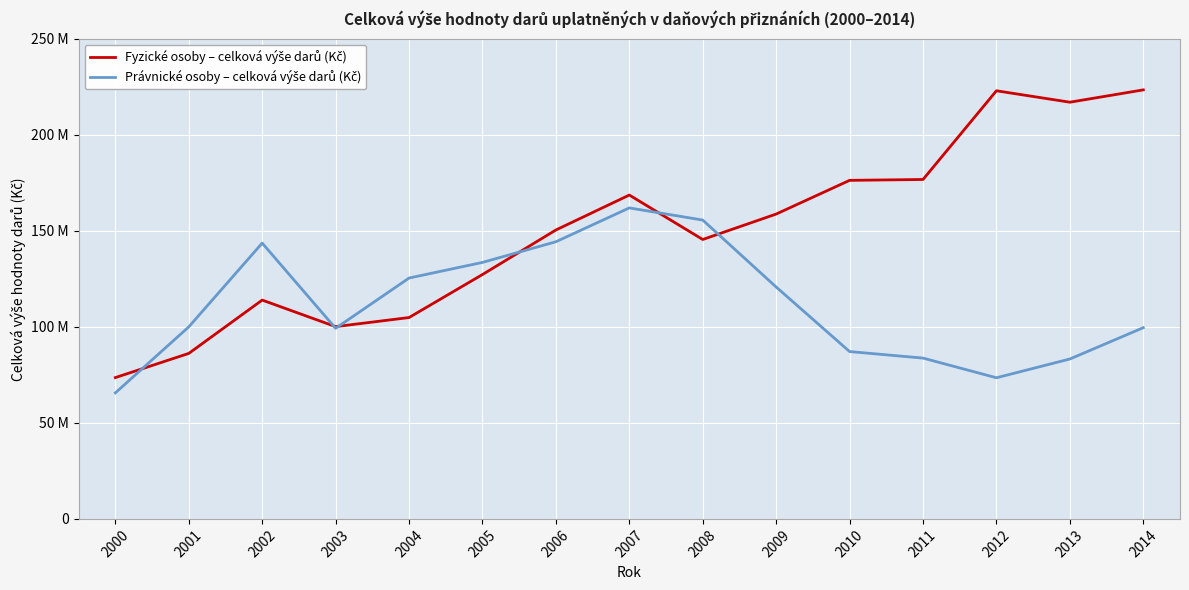

Rank the series by their maximum value, from highest to lowest.

Fyzické osoby – celková výše darů (Kč), Právnické osoby – celková výše darů (Kč)